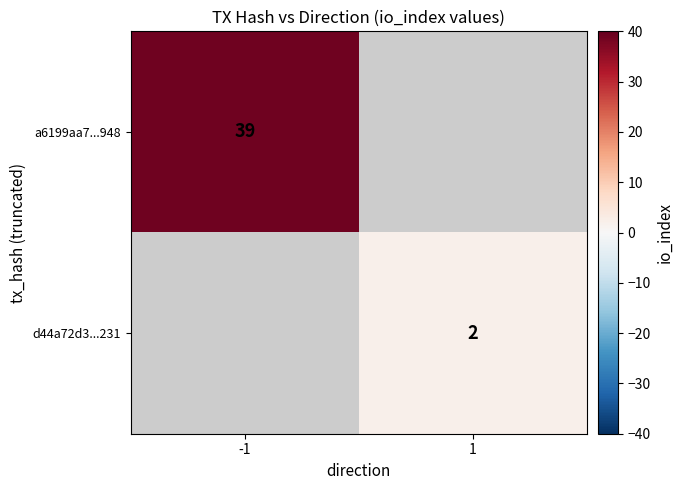

The value of a6199aa7...948 at -1 is 39. True or false?

True